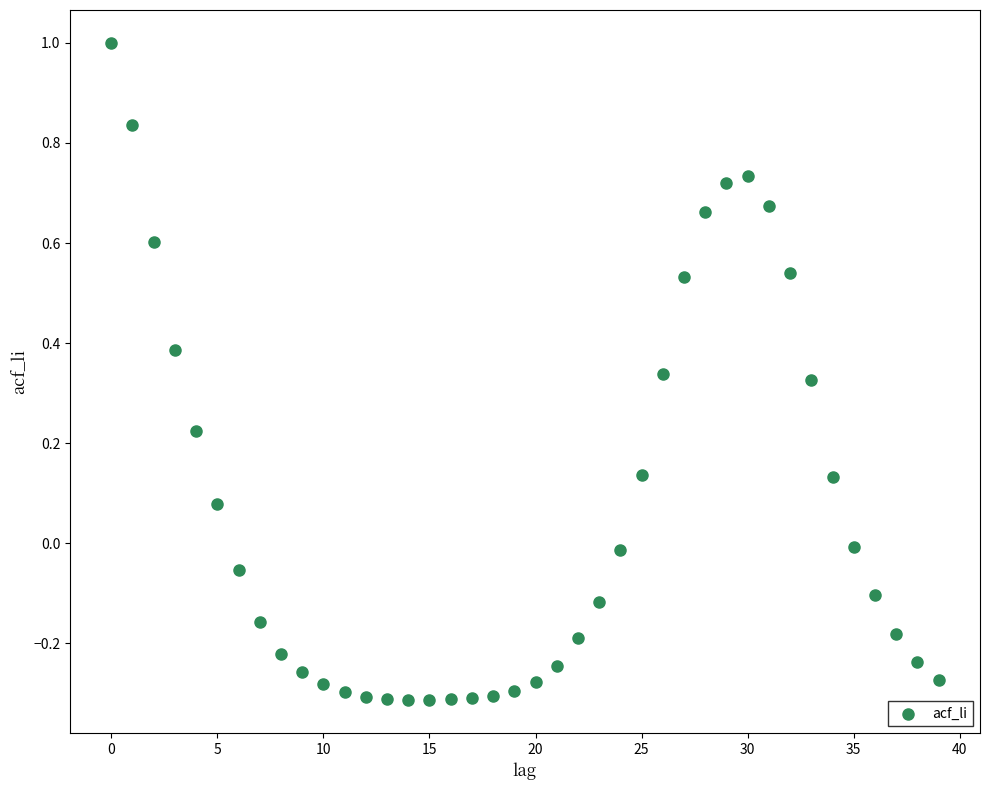

What is the range of Y values (max minus min)?

1.3